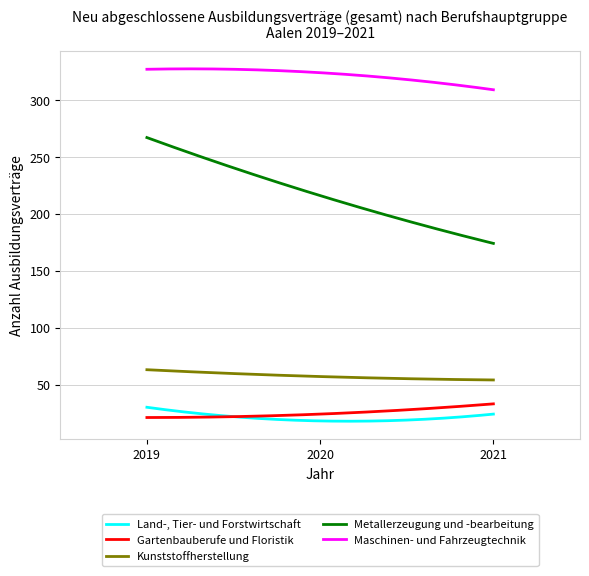

Which series has the largest total across all categories?

Maschinen- und Fahrzeugtechnik